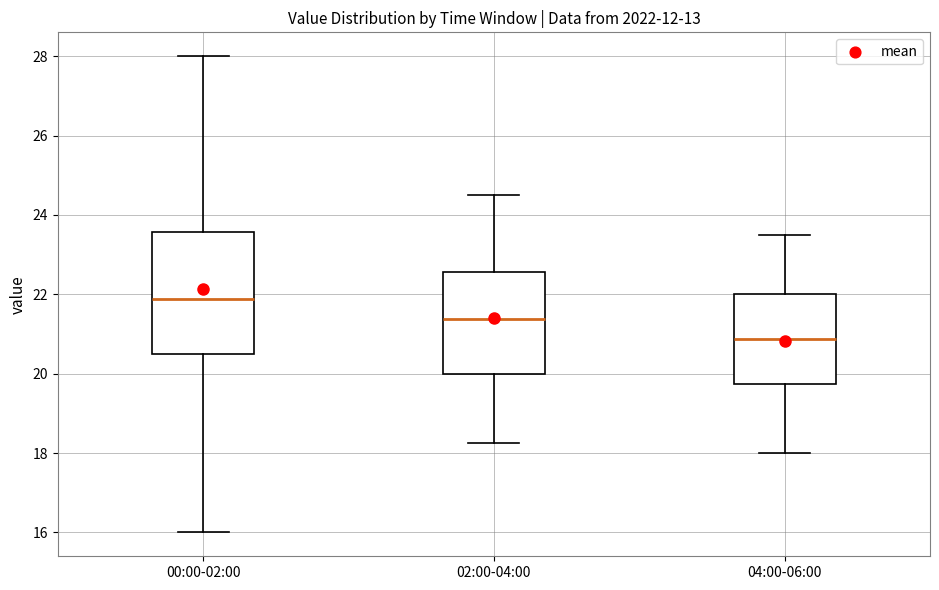

Which box's median line is the lowest?

04:00-06:00